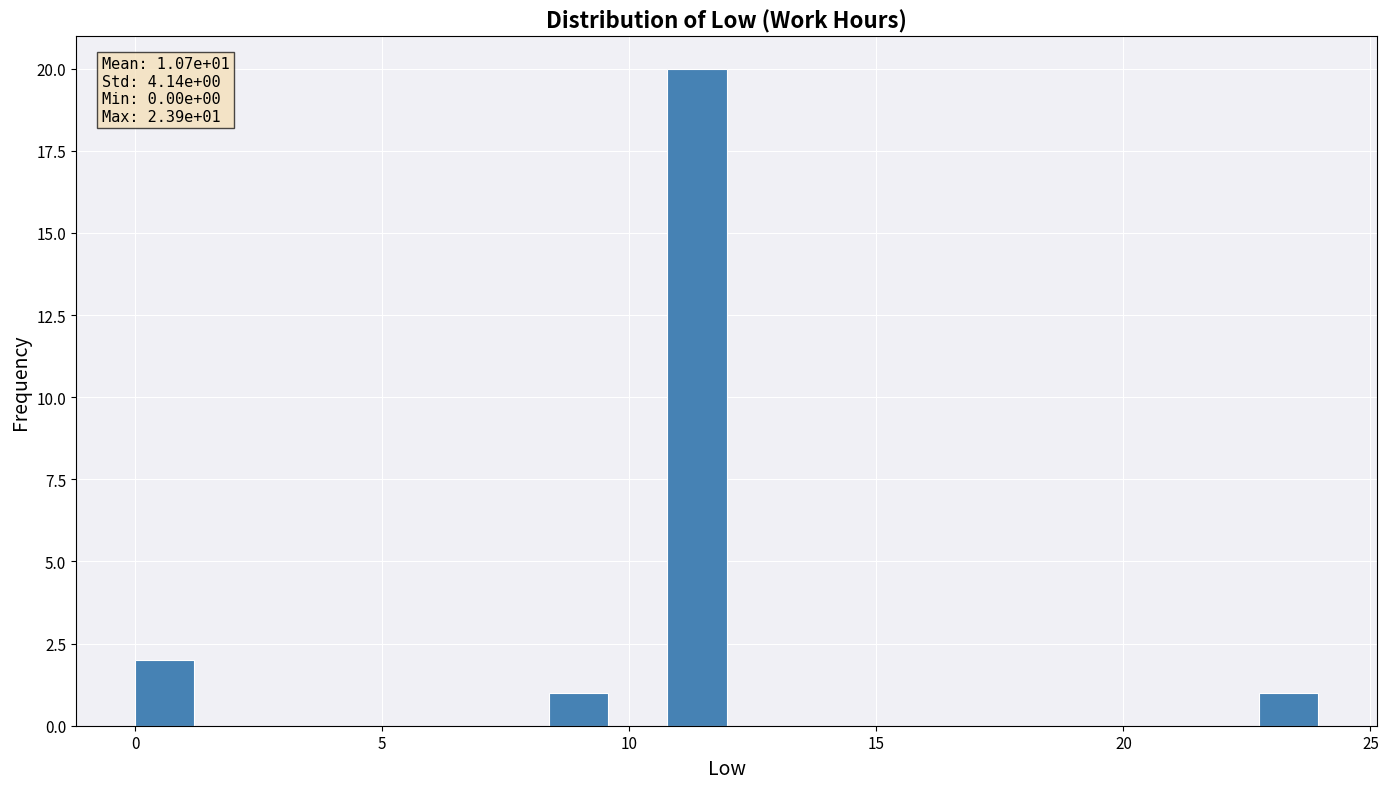

Around what value on the x-axis is the tallest bar? Give the approximate position of its centre, as read against the axis.

11.5